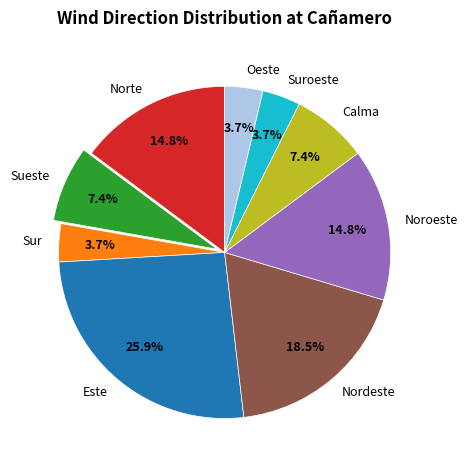

How many segments does this pie chart have?

9